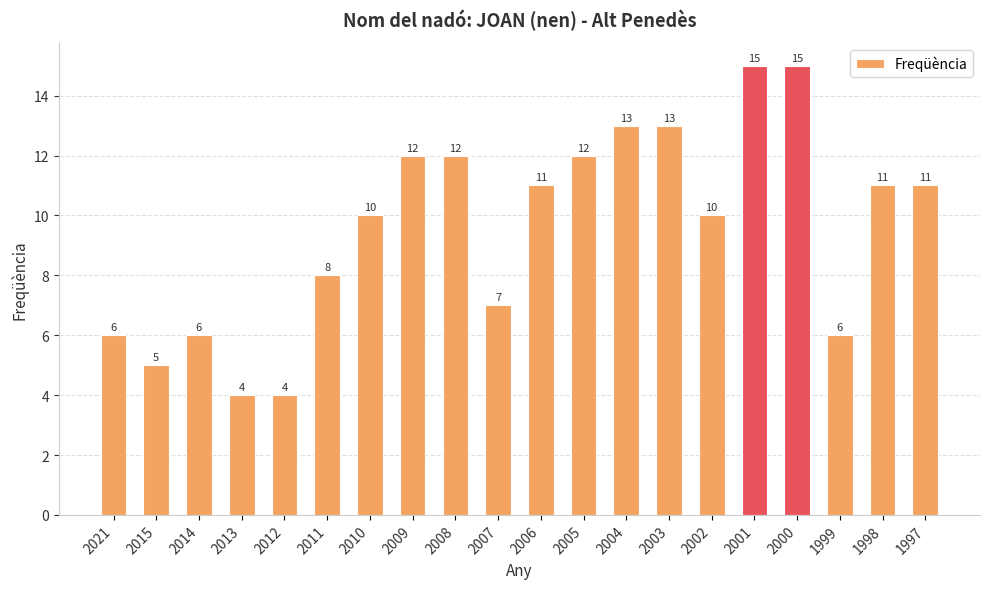

What is the sum of the values at 1997 and 2015?

16